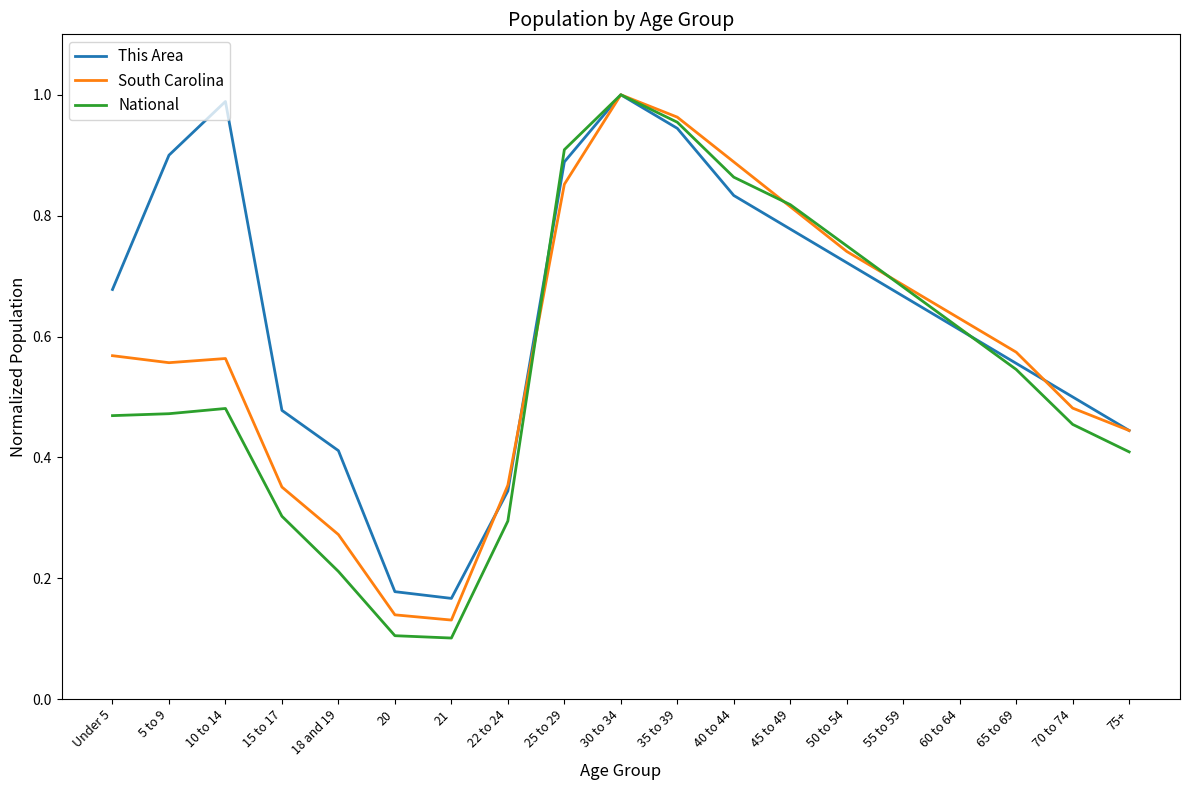

Which series ends up on top after the final intersection of South Carolina and National?

South Carolina